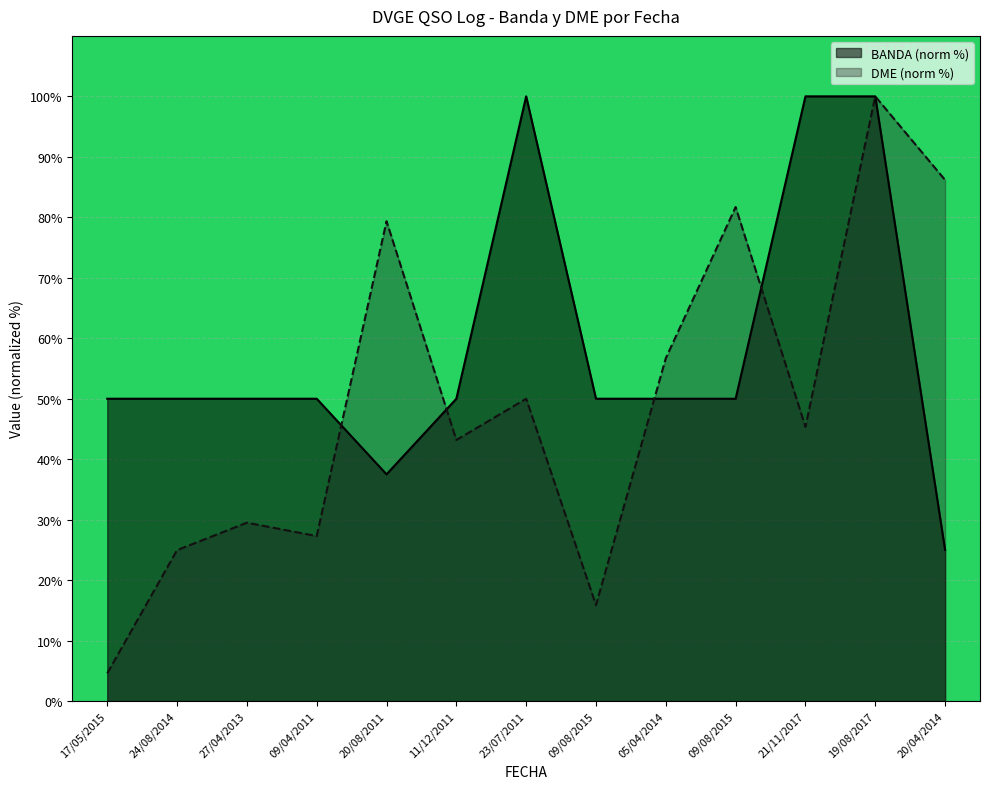

Where do BANDA and DME first cross each other?

09/04/2011 and 20/08/2011